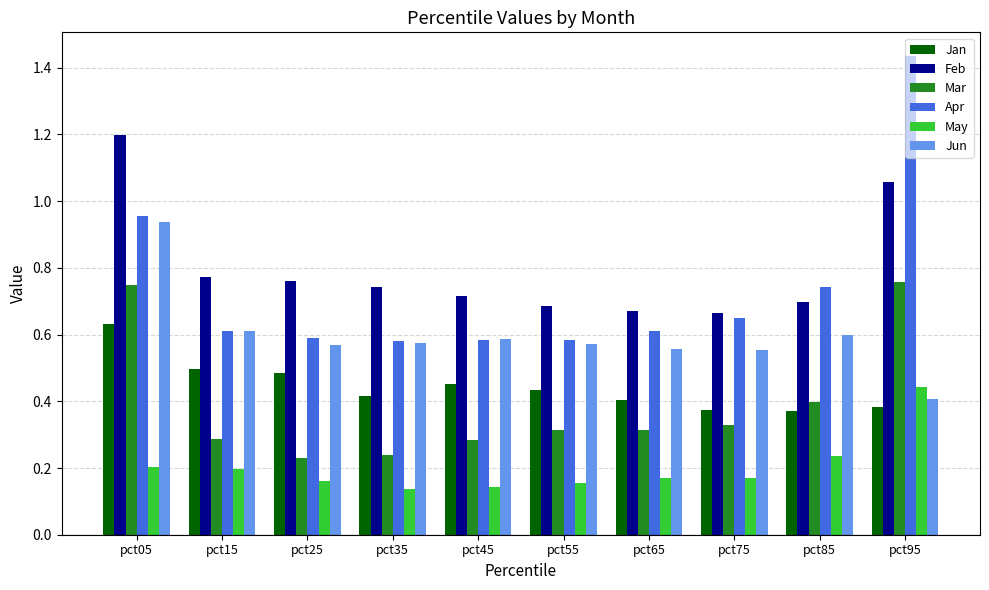

What is the total value across all series at pct85?

3.0